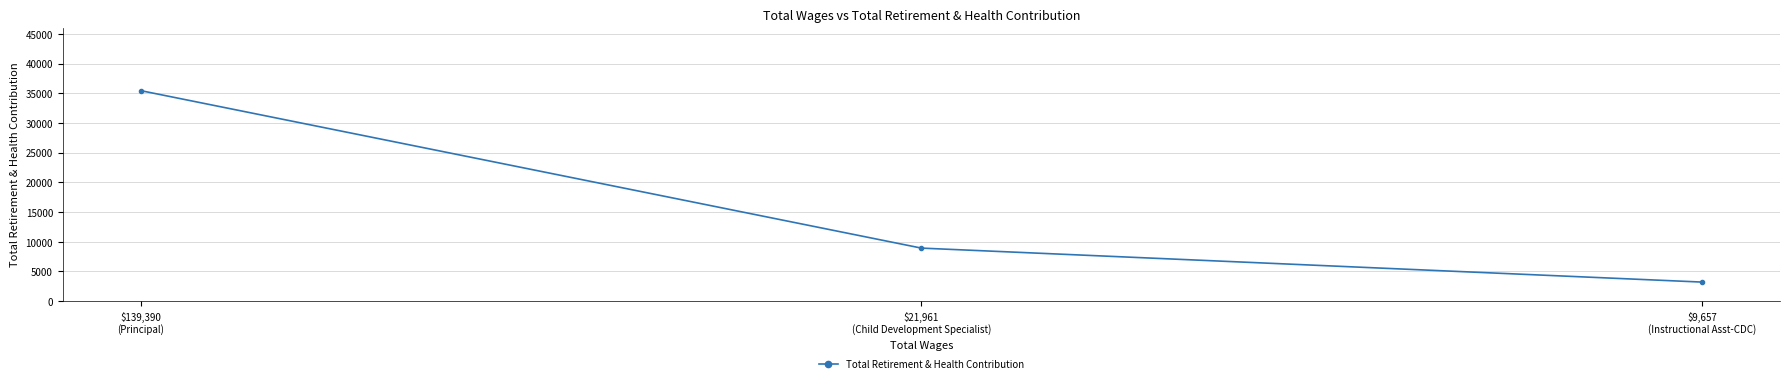

What is the change in value from $139,390
(Principal) to $21,961
(Child Development Specialist)?

-26514